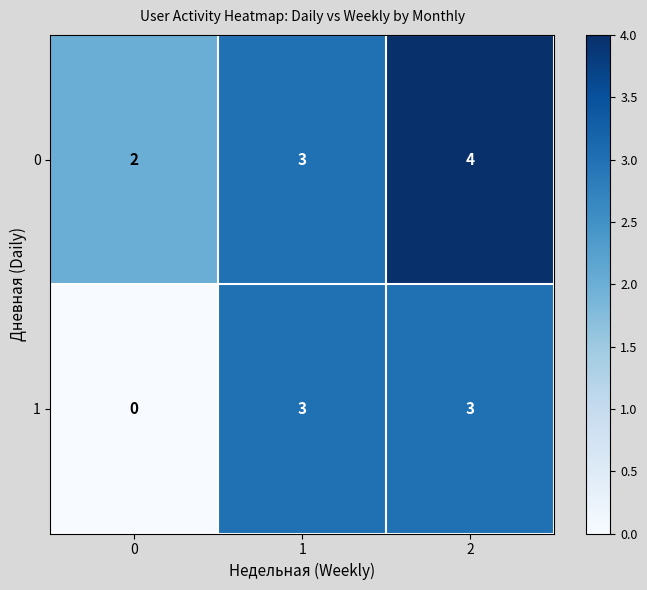

Count the number of categories in the chart.

3